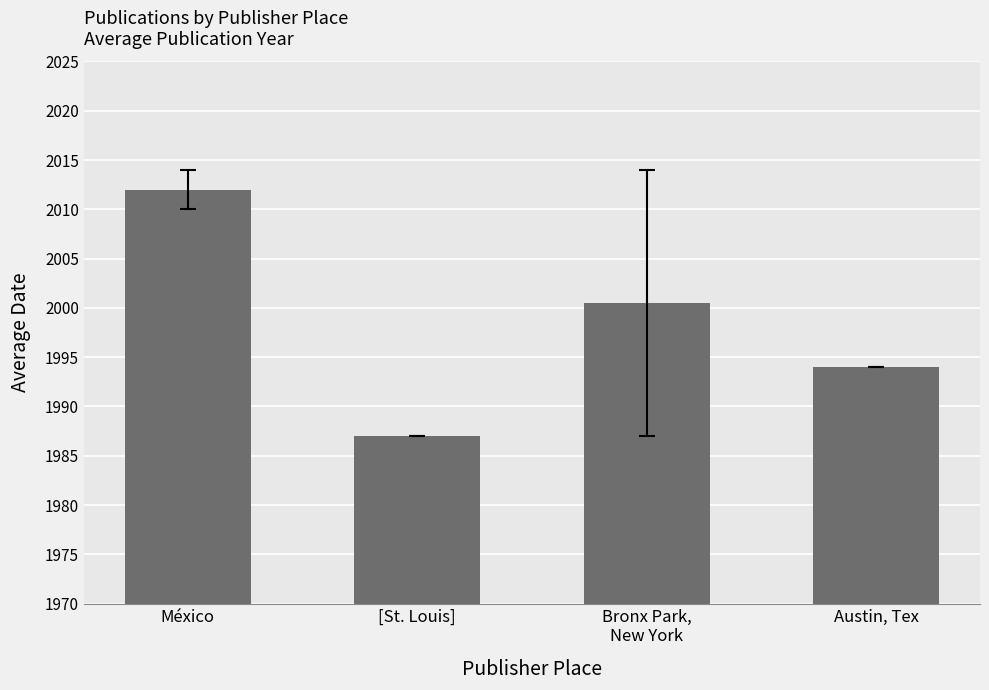

What is the label of the 3rd bar from the left?

Bronx Park,
New York